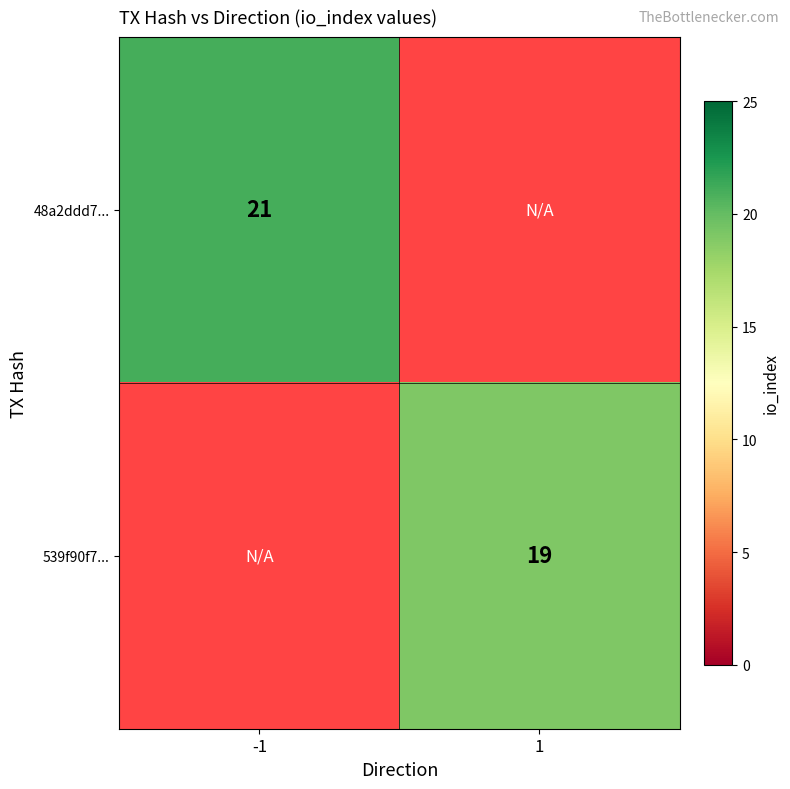

The value of 539f90f7... at 1 is 19. True or false?

True